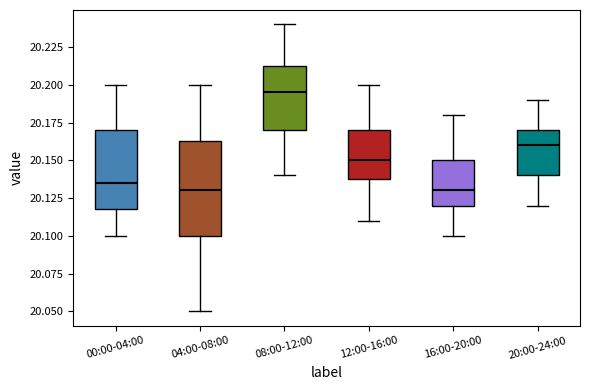

Reading left to right, transcribe this box plot: for each box, give where its median line is, the range the box spans, and where its two whiskers end, as read against the y-axis. The values are not printed on the chart, so give them approximately, as read against the axis.

00:00-04:00: median 20.135, box 20.120 to 20.170, whiskers 20.100 to 20.200
04:00-08:00: median 20.130, box 20.100 to 20.165, whiskers 20.050 to 20.200
08:00-12:00: median 20.195, box 20.170 to 20.215, whiskers 20.140 to 20.240
12:00-16:00: median 20.150, box 20.140 to 20.170, whiskers 20.110 to 20.200
16:00-20:00: median 20.130, box 20.120 to 20.150, whiskers 20.100 to 20.180
20:00-24:00: median 20.160, box 20.140 to 20.170, whiskers 20.120 to 20.190